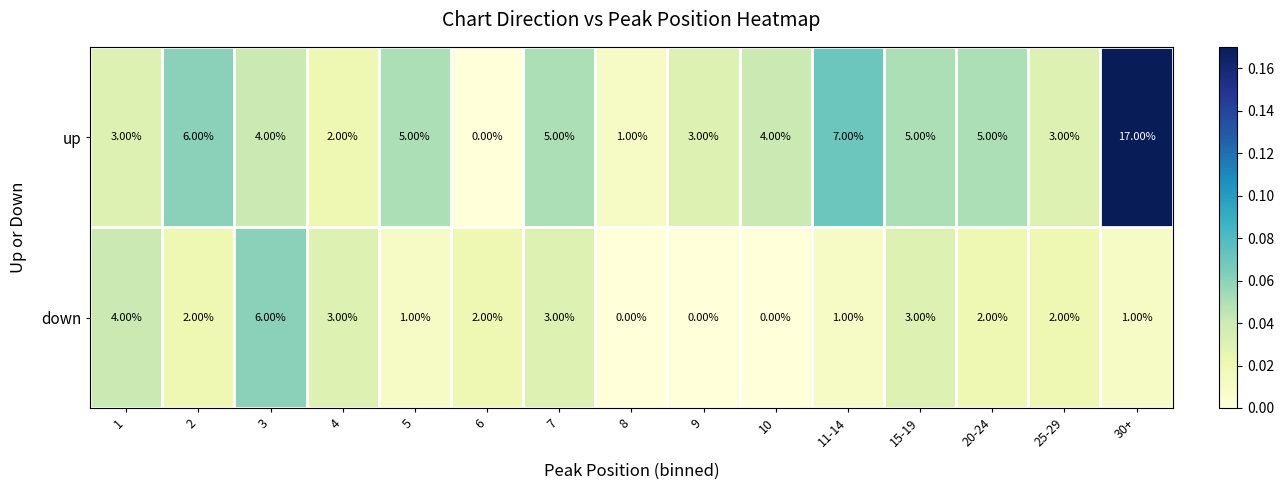

At which category is the sum across all series the highest?

30+